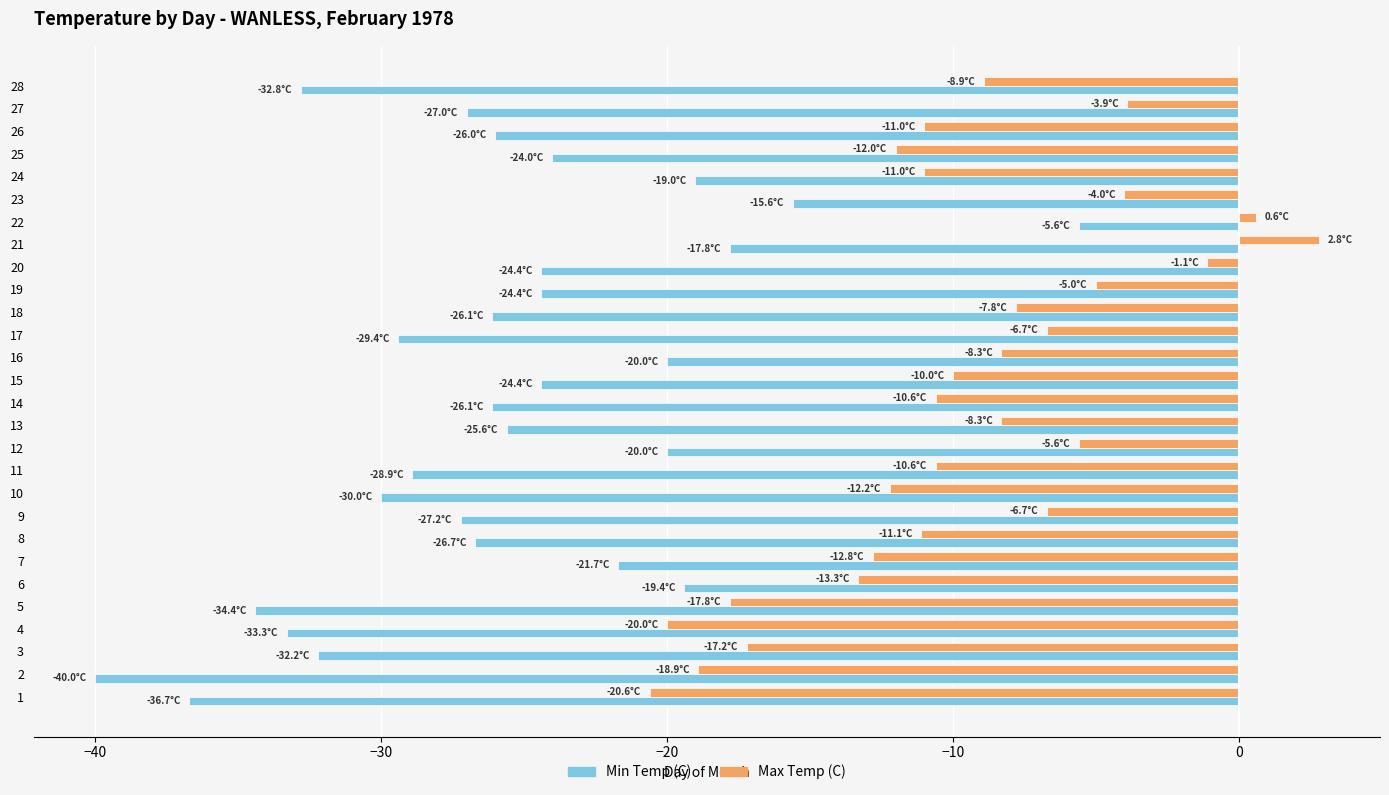

At which label is Max Temp (C) closest to -22?

7